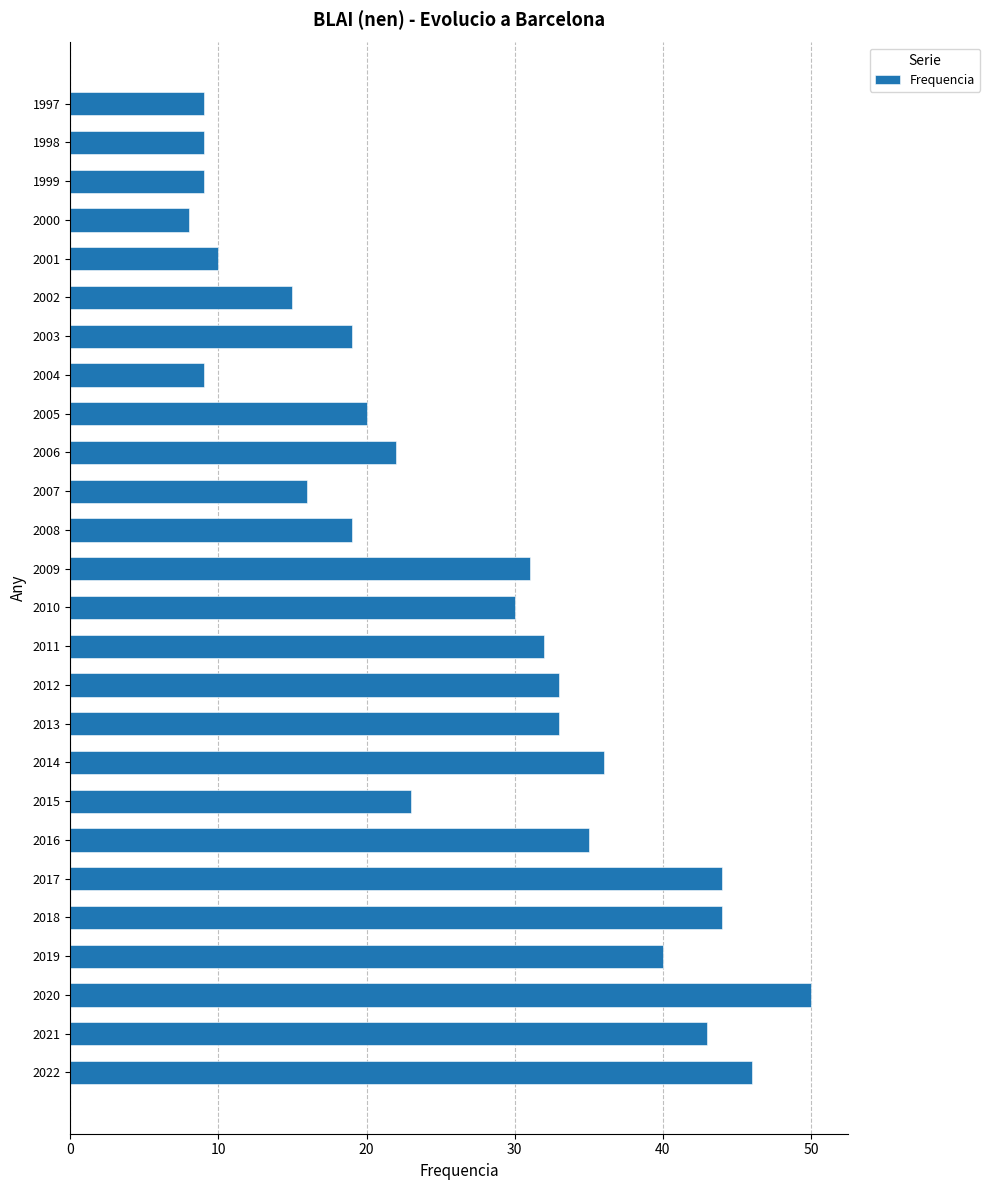

What is the sum of the values at 2014 and 2020?

86